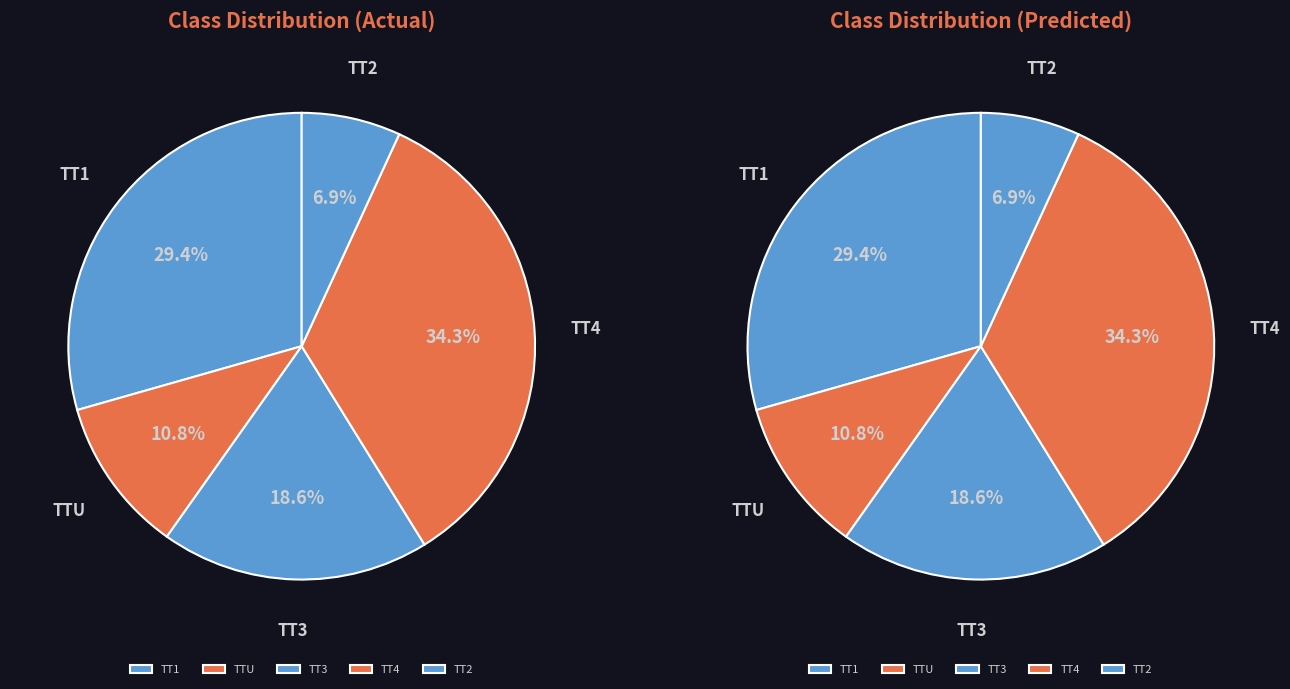

Do Other and TT1 together represent more than half of the pie?

No